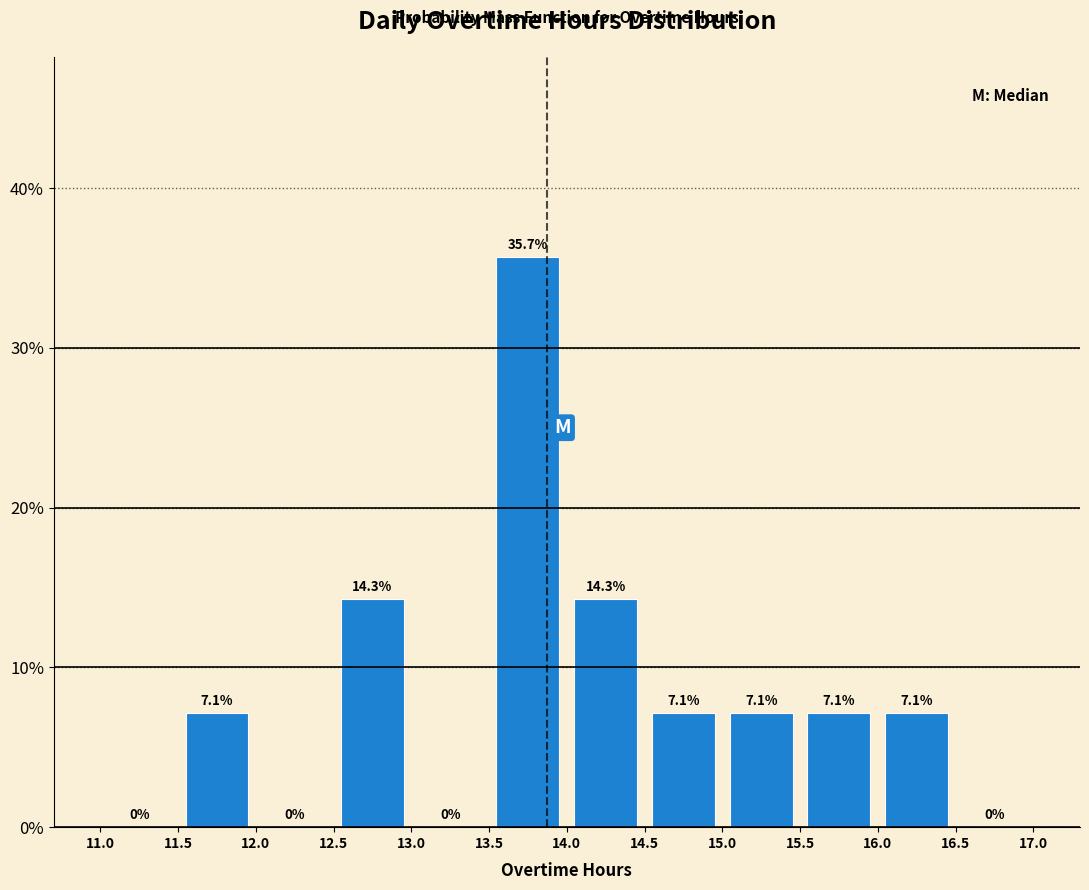

Reading left to right, list every bar in this chart as the range it spans on the x-axis followed by its height.

11.0 to 11.5: 0.0
11.5 to 12.0: 7.1
12.0 to 12.5: 0.0
12.5 to 13.0: 14.3
13.0 to 13.5: 0.0
13.5 to 14.0: 35.7
14.0 to 14.5: 14.3
14.5 to 15.0: 7.1
15.0 to 15.5: 7.1
15.5 to 16.0: 7.1
16.0 to 16.5: 7.1
16.5 to 17.0: 0.0